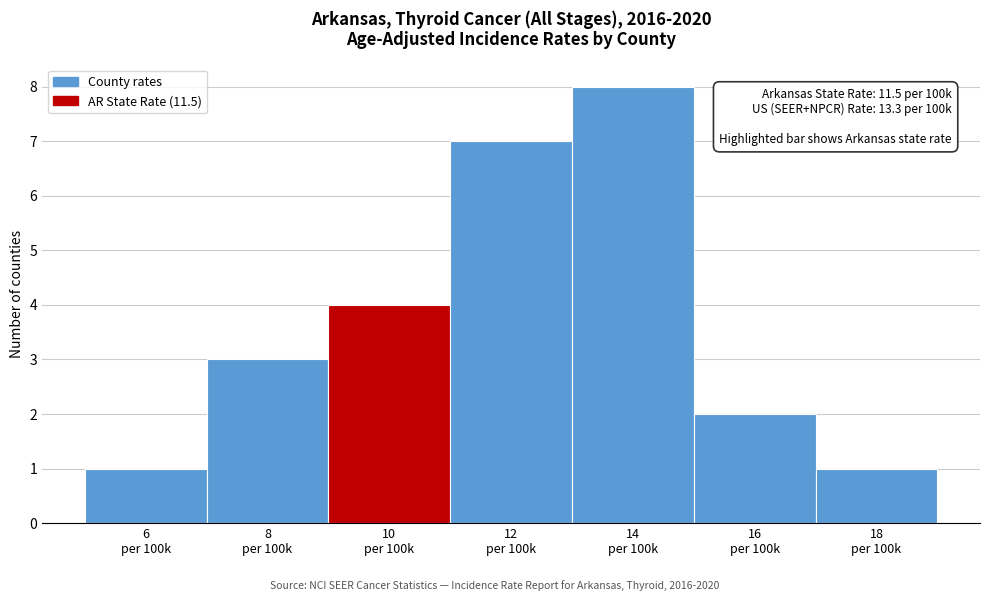

Reading right to left, transcribe all the data shown in this chart.

1	2	8	7	4	3	1